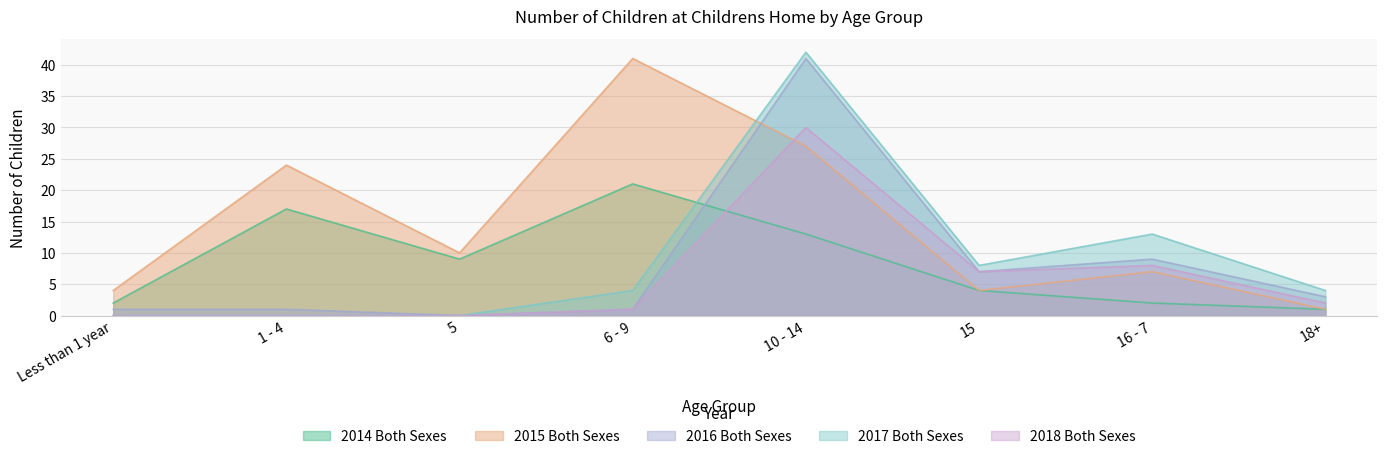

What is the sum of all 2018 Both Sexes values?

48